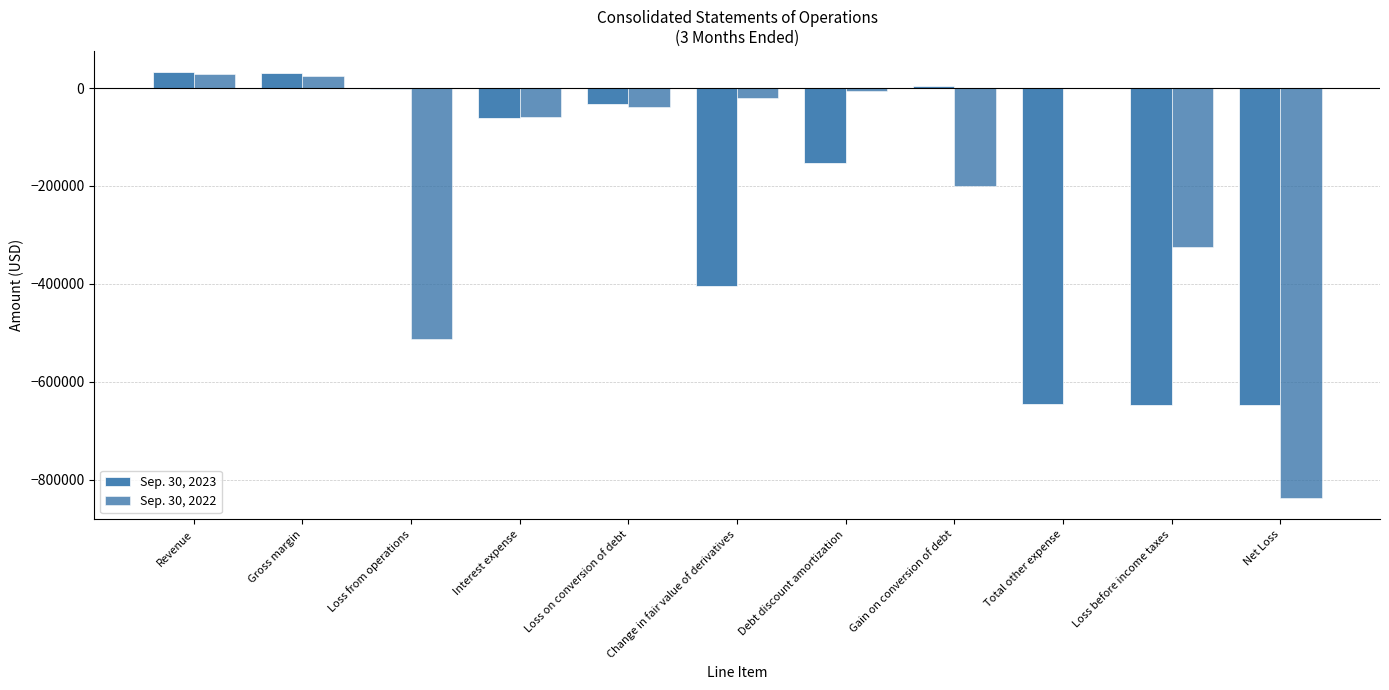

The Sep. 30, 2022 series shows -416942 at Total other expense. True or false?

False